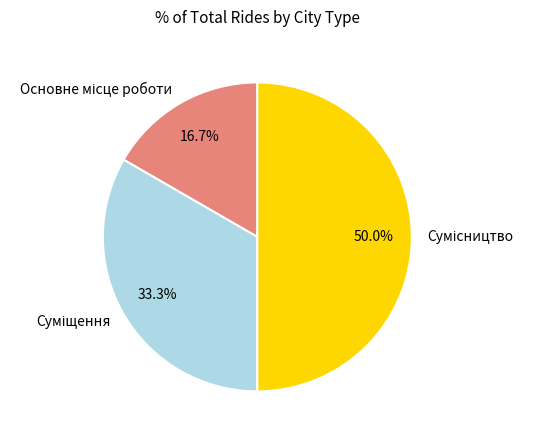

What is the change in value from Основне місце роботи to Суміщення?

+1